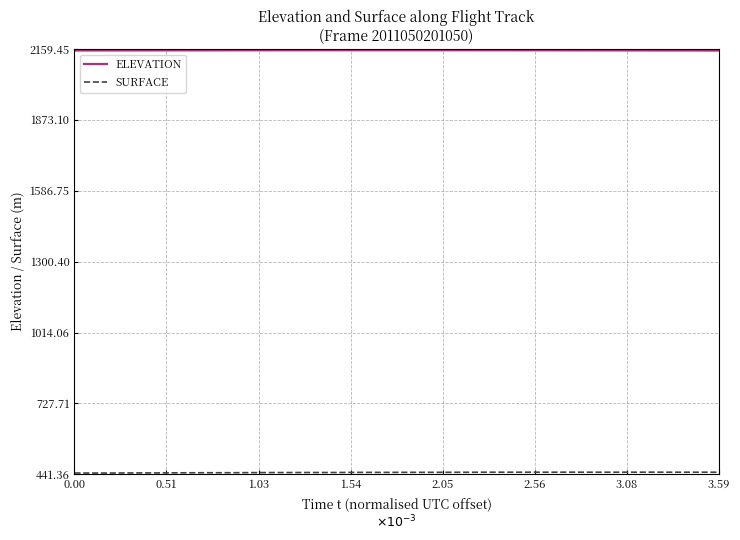

What is the minimum value shown in the chart?

446.4